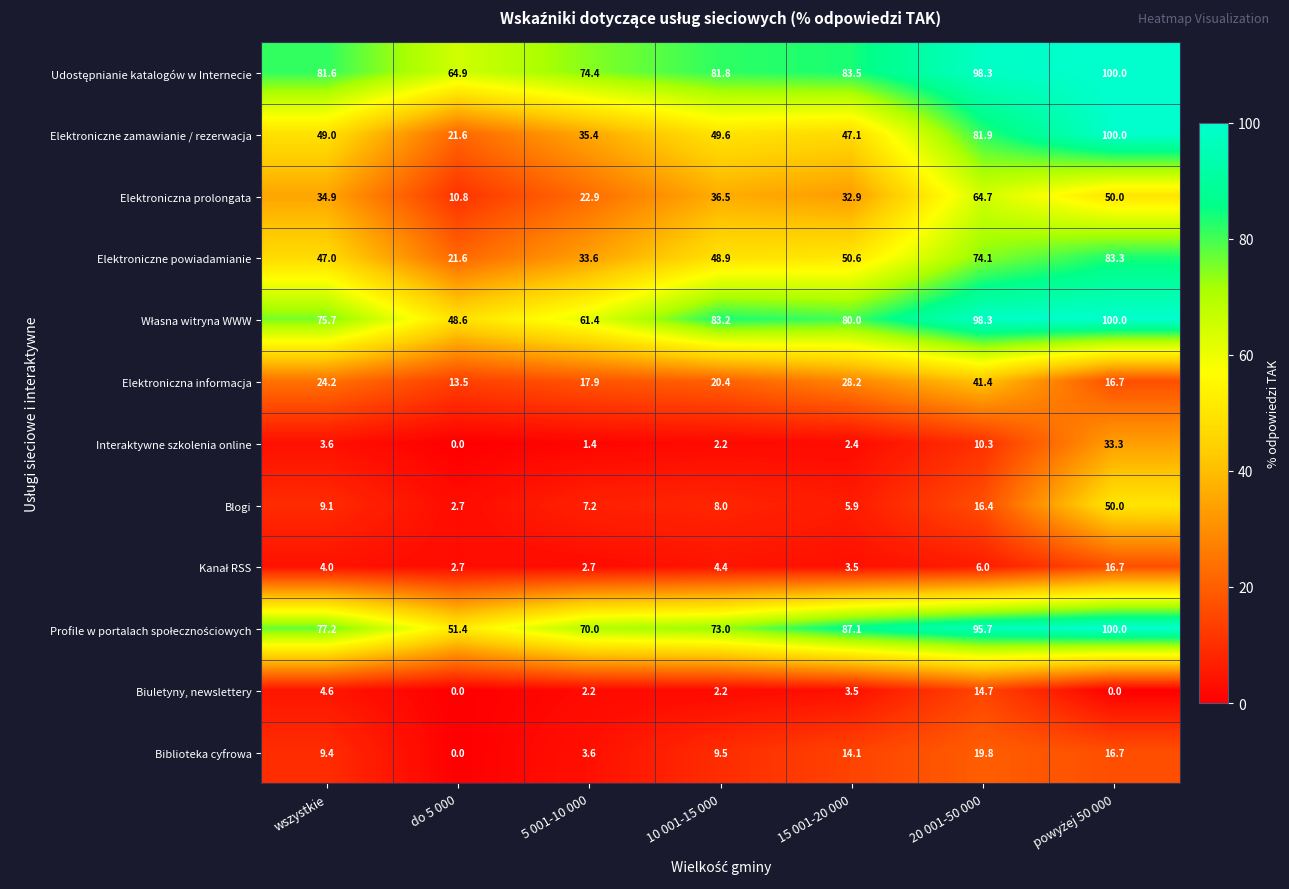

How many data points does each series have?

7